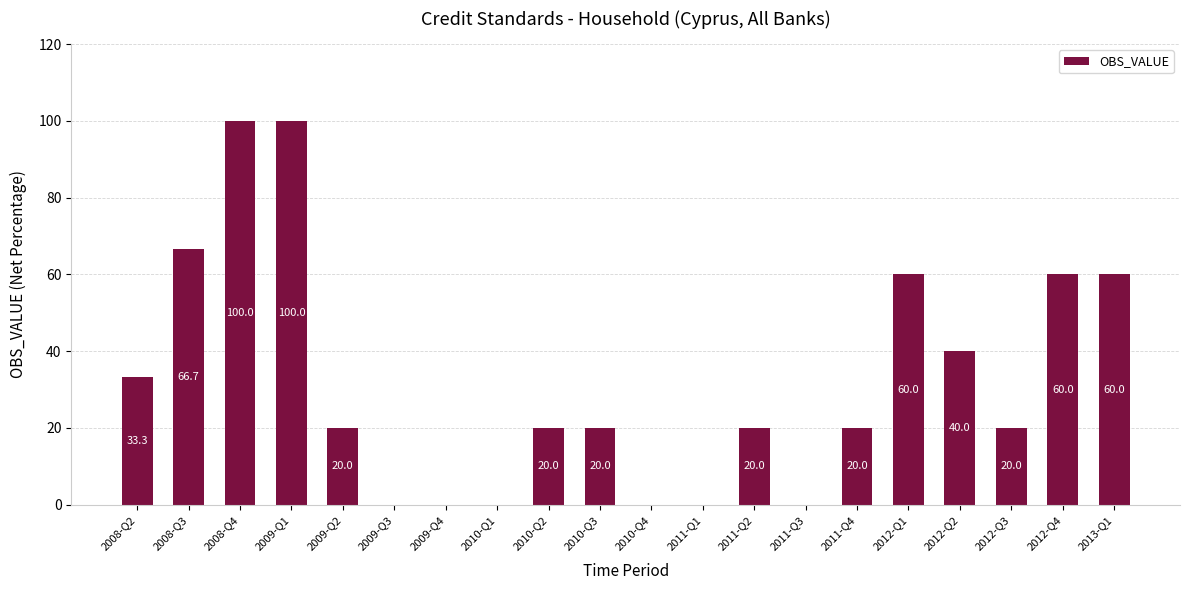

What is the sum of the values at 2012-Q3 and 2012-Q2?

60.0